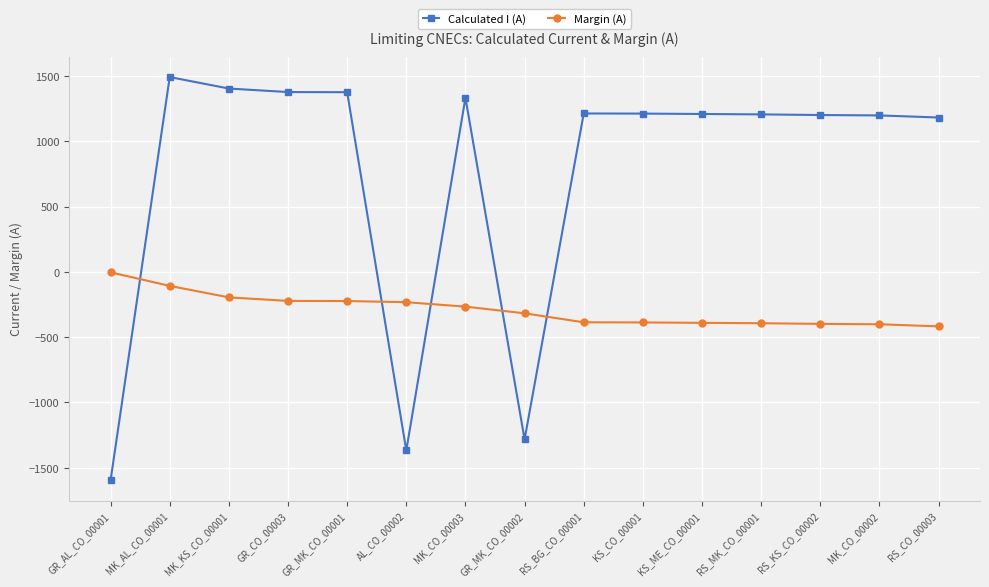

How many lines are shown in the chart?

2